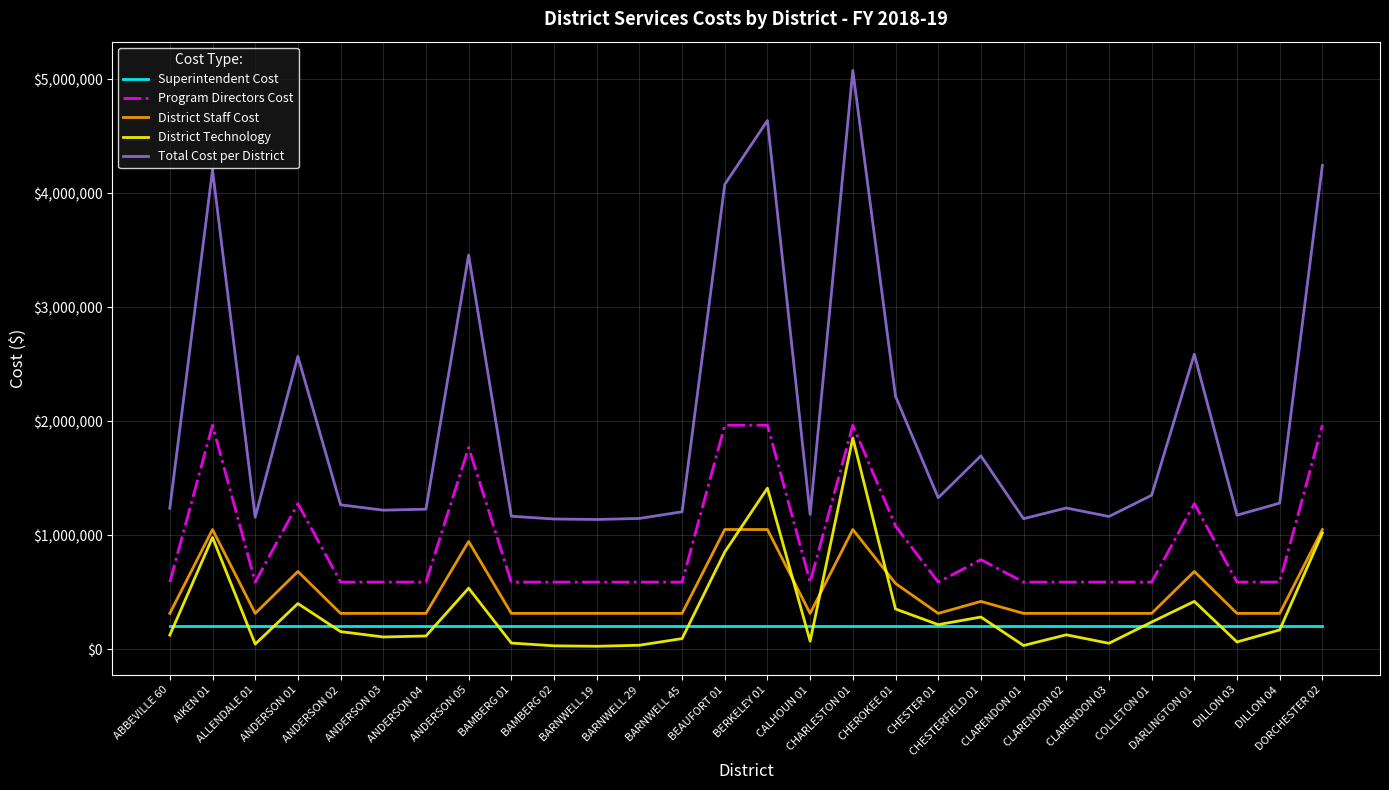

Where is the first local maximum for District Technology?

AIKEN 01